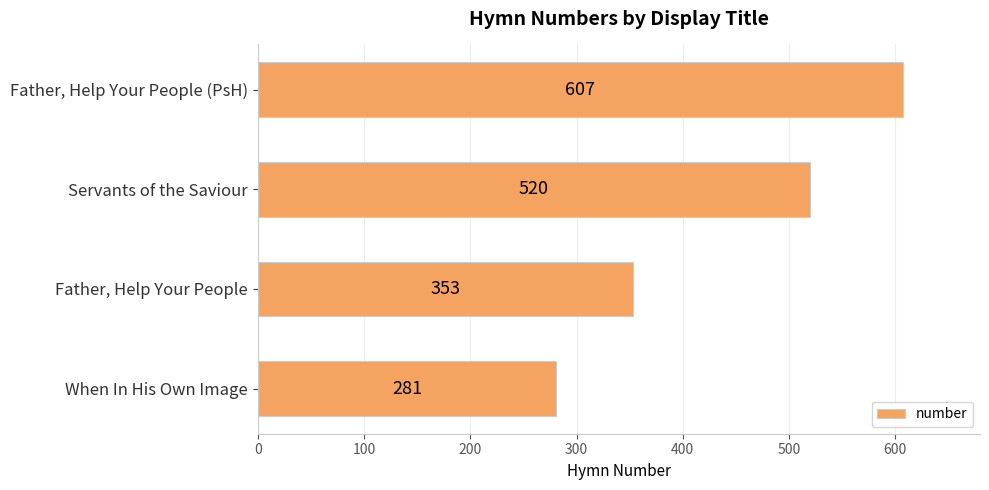

Where is the data nearest to the value 444?

Servants of the Saviour